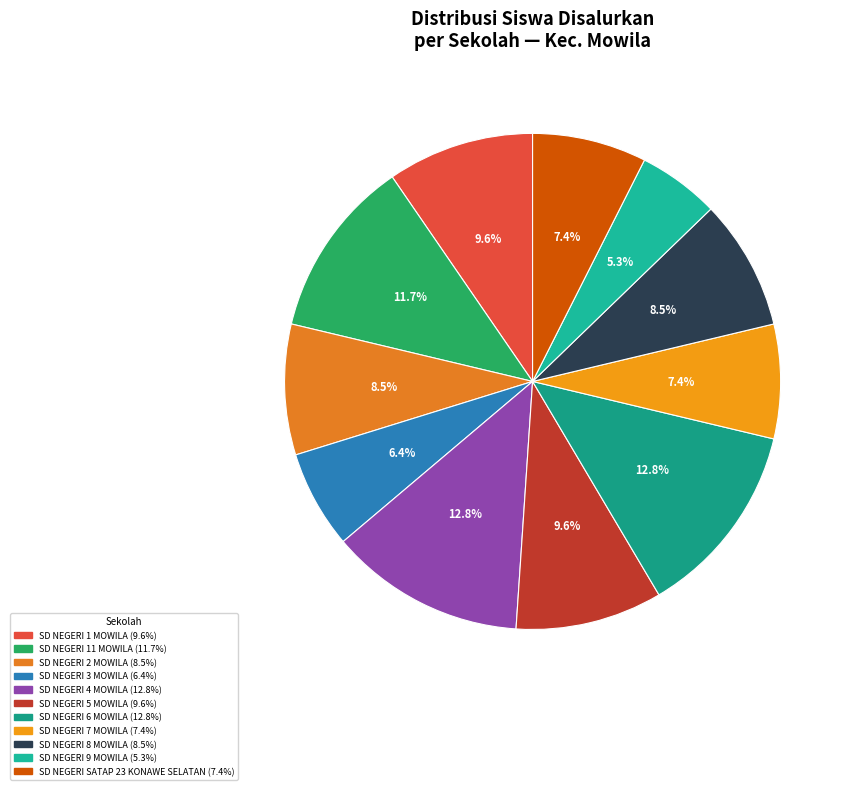

Which slice is the smallest?

SD NEGERI 9 MOWILA